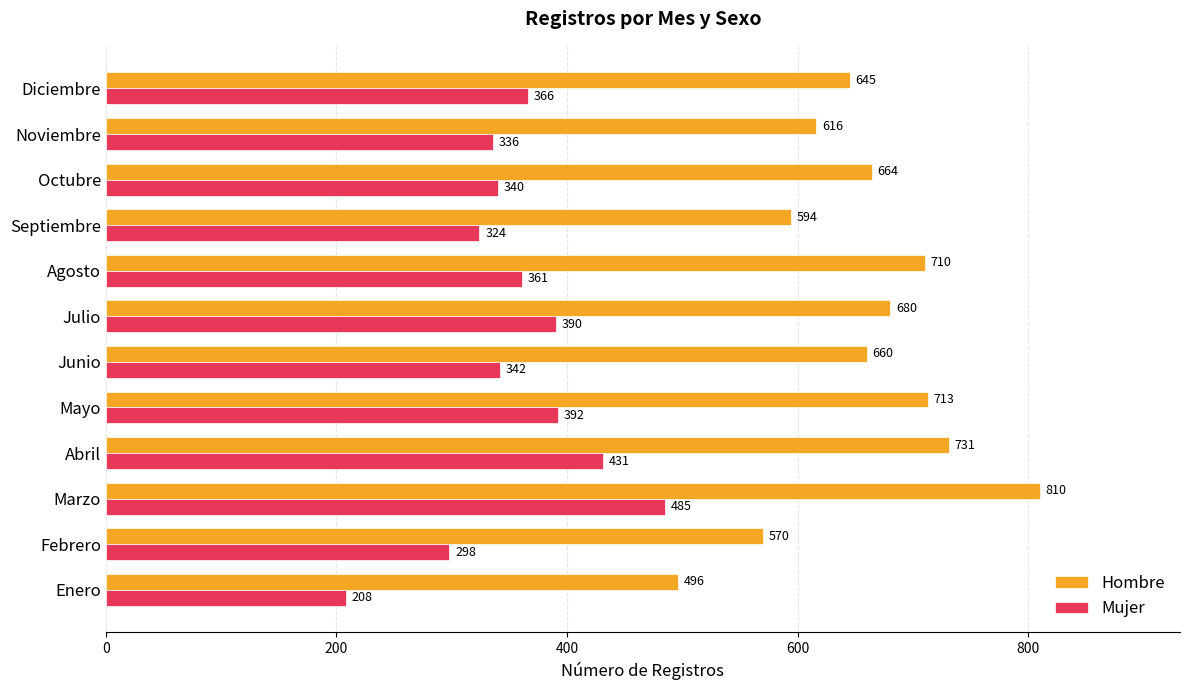

How many data points in Mujer are less than 361?

6